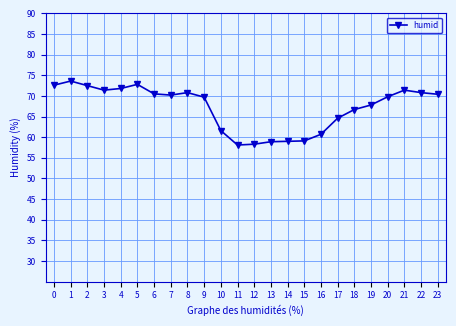

What is the maximum value shown in the chart?

73.6